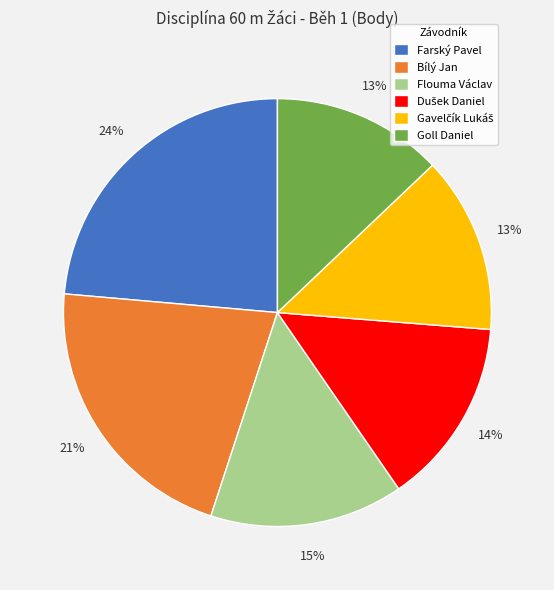

The Farský Pavel slice represents 32% of the pie. True or false?

False